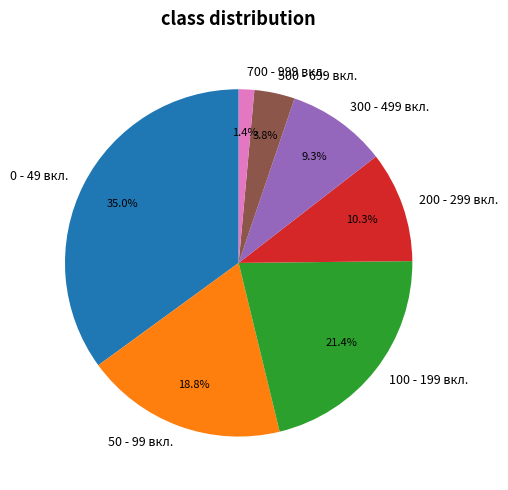

Is there any slice that represents more than half of the pie?

No